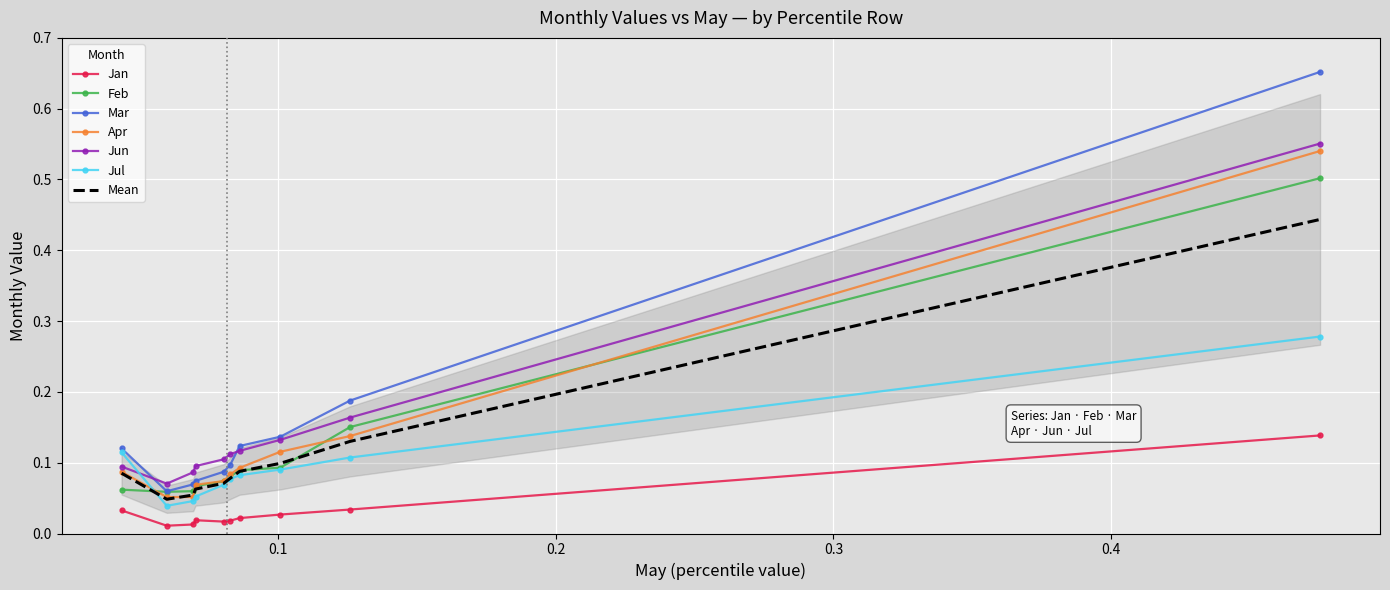

True or false: Jan and Jul cross at least once.

False